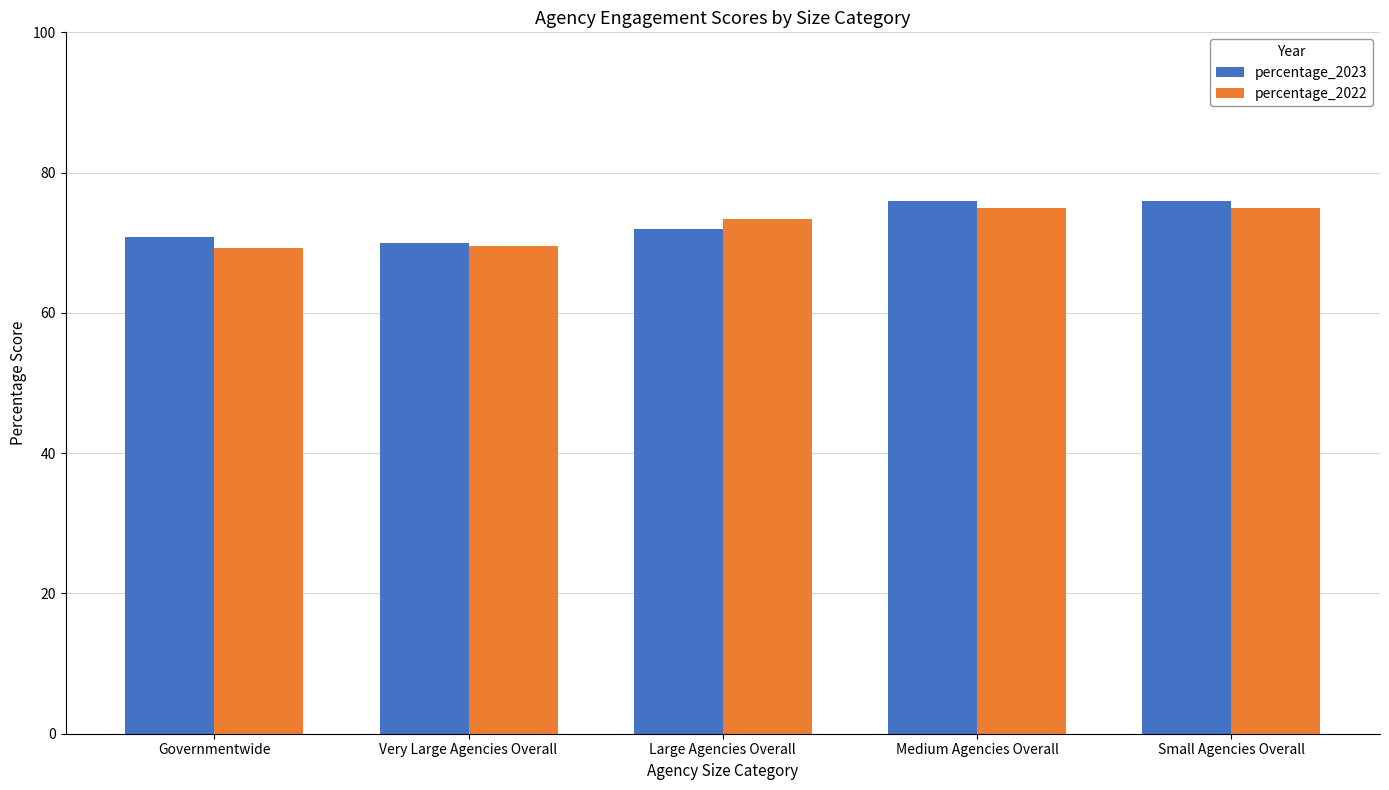

What is the maximum value for percentage_2023?

76.0